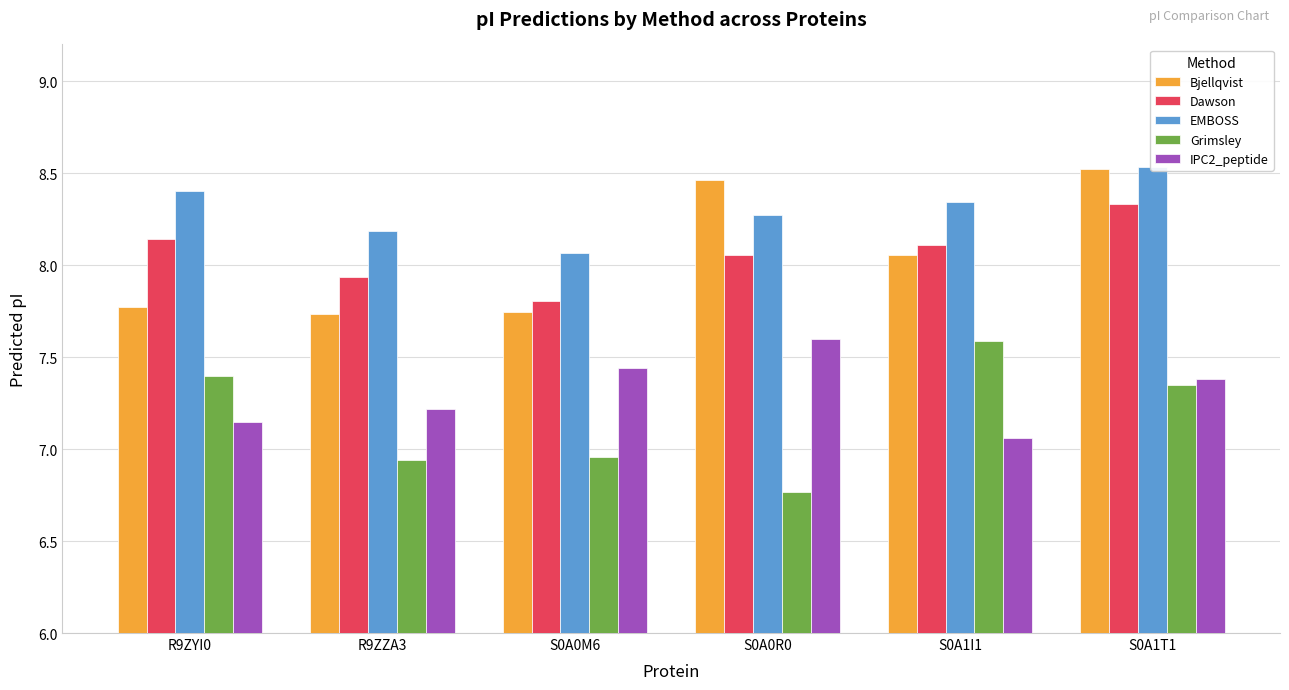

What is the approximate value of Bjellqvist at R9ZYI0?

7.8